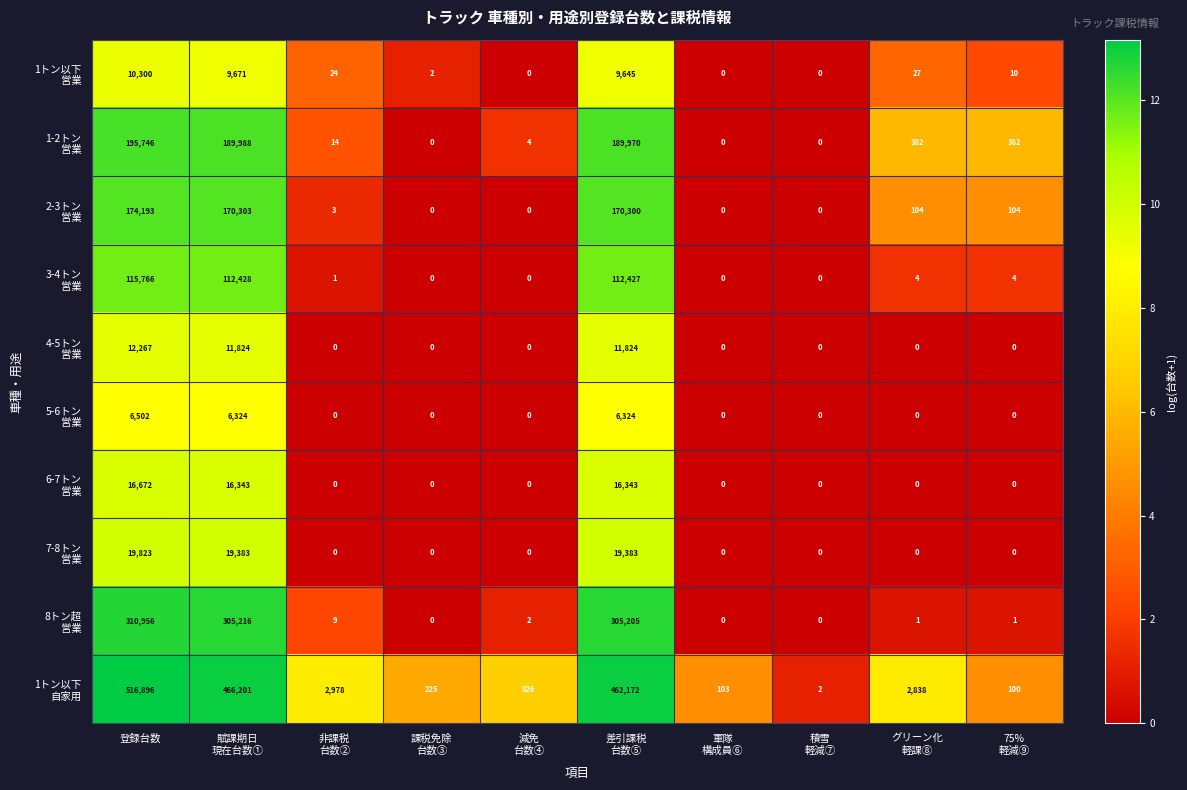

At which category is the sum across all series the highest?

登録台数